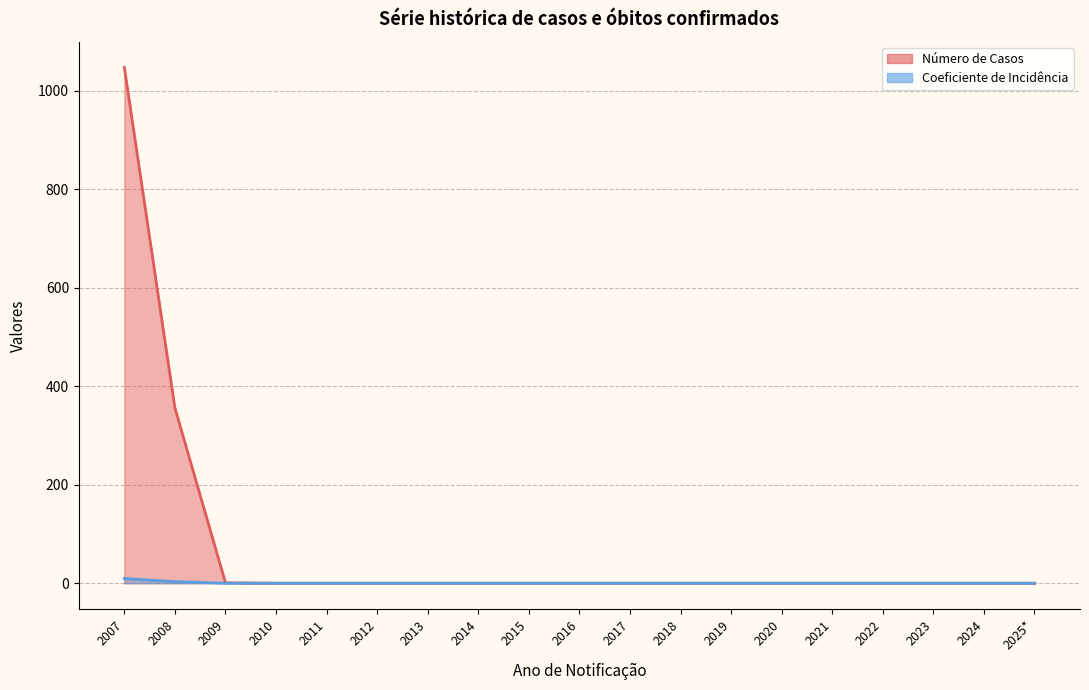

Reading left to right, transcribe all the data shown in this chart.

Número de Casos: 2007=1047.0	2008=356.0	2009=1.0	2010=0.0	2011=0.0	2012=0.0	2013=0.0	2014=0.0	2015=0.0	2016=0.0	2017=0.0	2018=0.0	2019=0.0	2020=0.0	2021=0.0	2022=0.0	2023=0.0	2024=0.0	2025*=0.0
Coeficiente de Incidência: 2007=9.5	2008=3.2	2009=0.0	2010=0.0	2011=0.0	2012=0.0	2013=0.0	2014=0.0	2015=0.0	2016=0.0	2017=0.0	2018=0.0	2019=0.0	2020=0.0	2021=0.0	2022=0.0	2023=0.0	2024=0.0	2025*=0.0